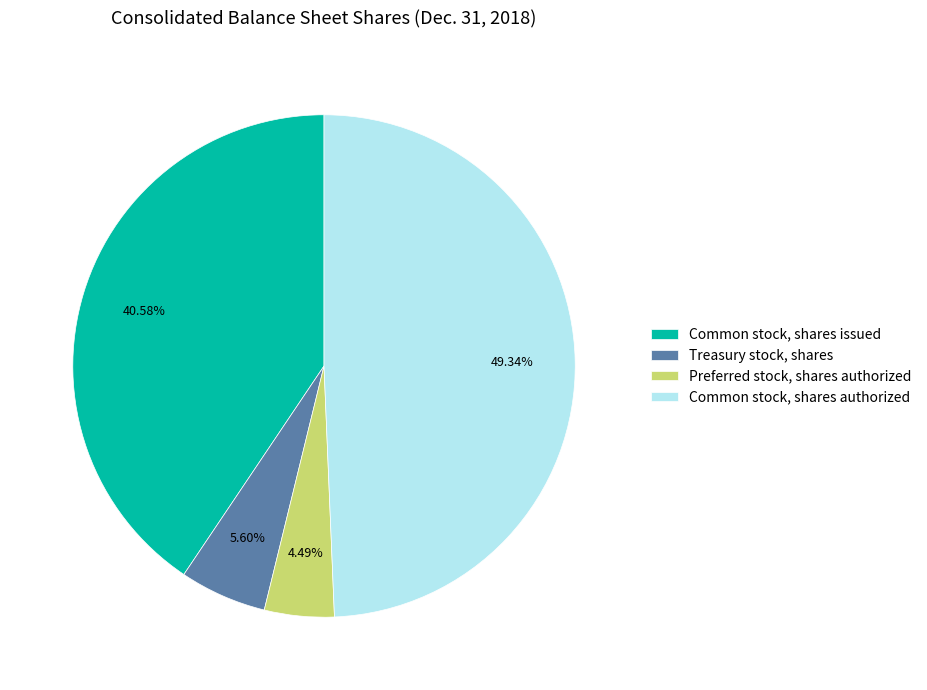

Approximately how many times larger is the value at Treasury stock, shares compared to Preferred stock, shares authorized?

1.2